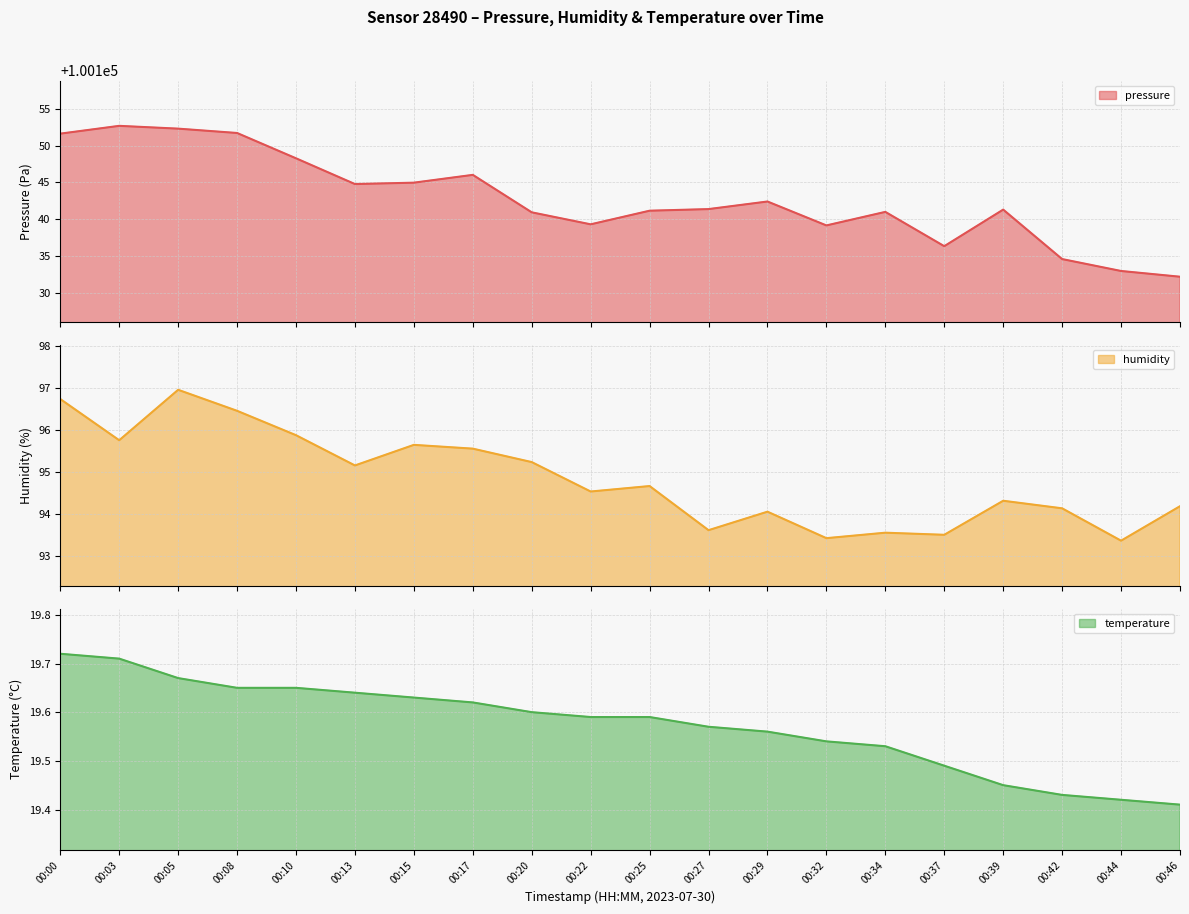

At which category is the sum across all series the highest?

00:05